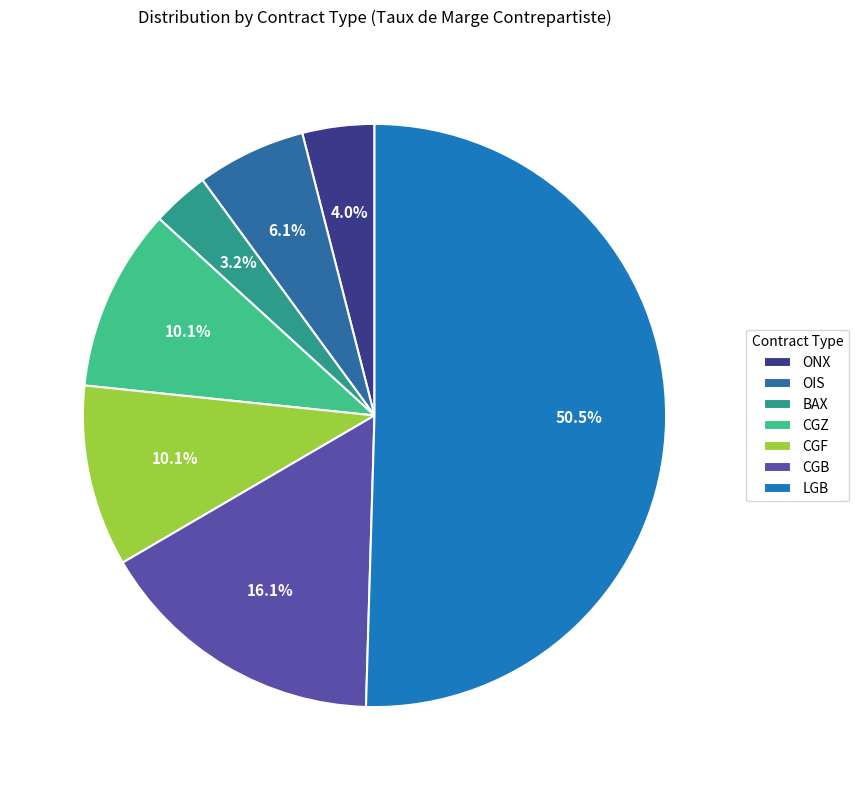

What percentage is the LGB slice, to the nearest percent?

50%